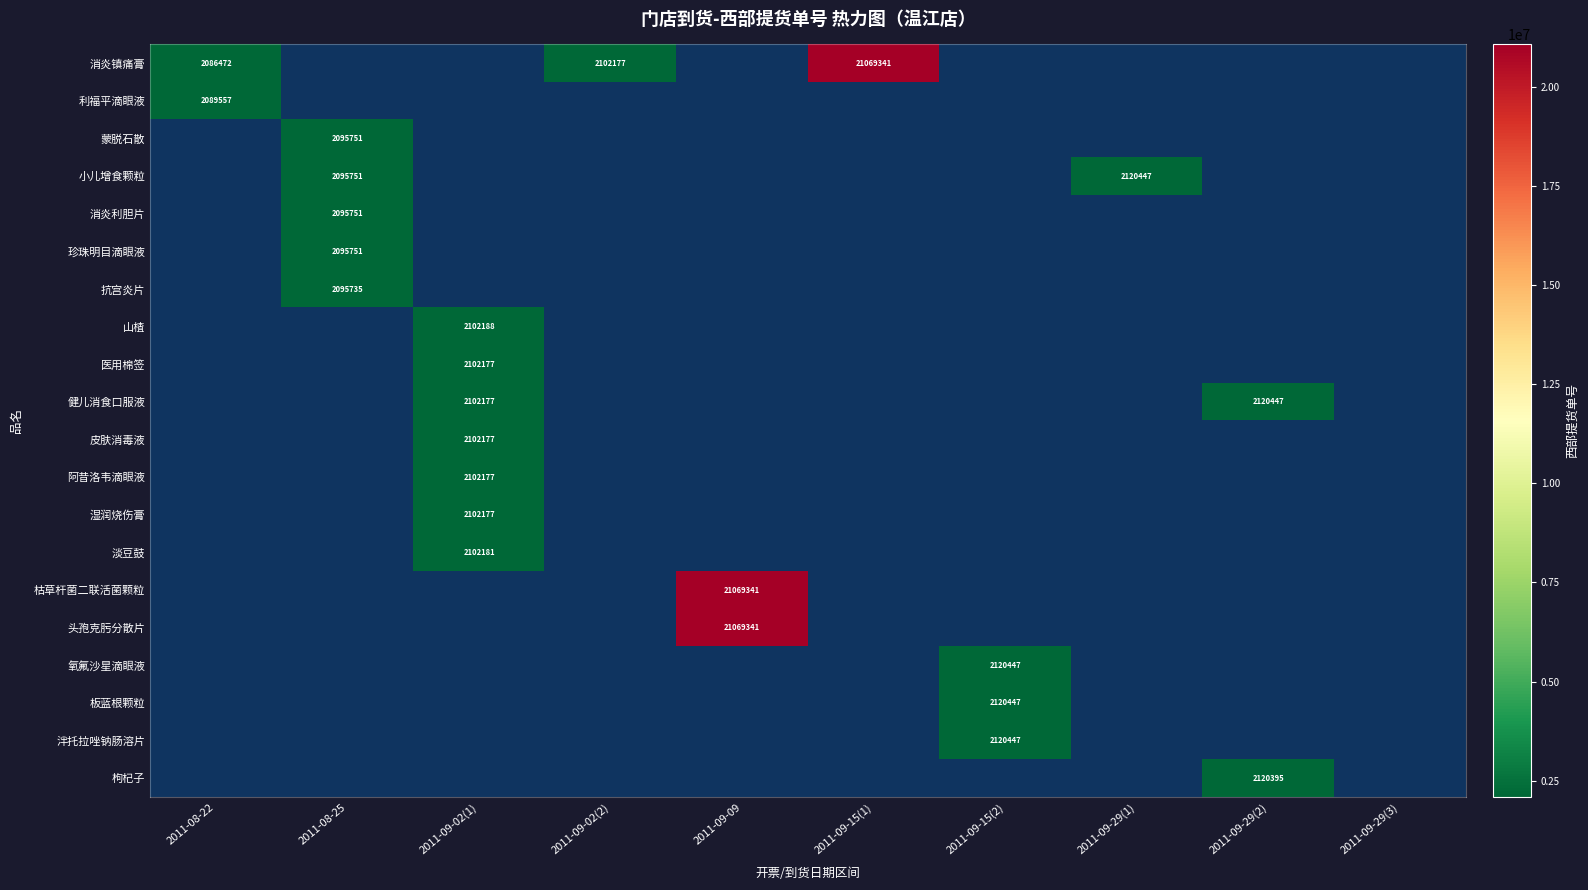

The 蒙脱石散 series shows 2095751 at 2011-08-25. True or false?

True